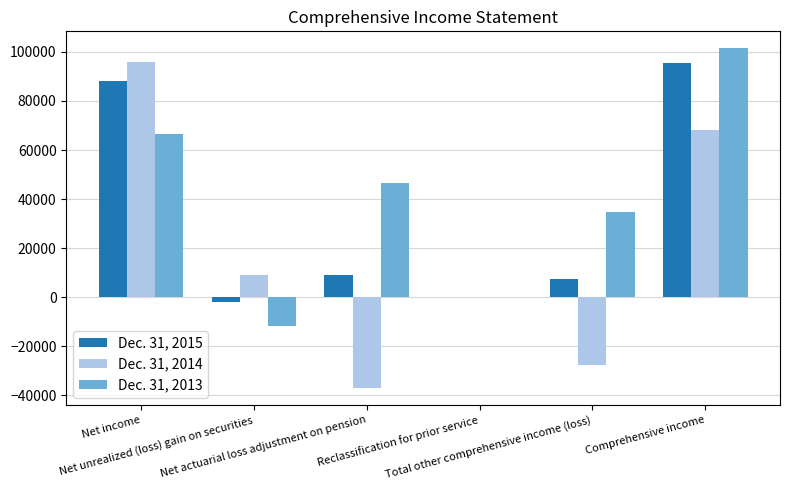

What is the difference between the Dec. 31, 2015 values at Net actuarial loss adjustment on pension and Net unrealized (loss) gain on securities?

10939